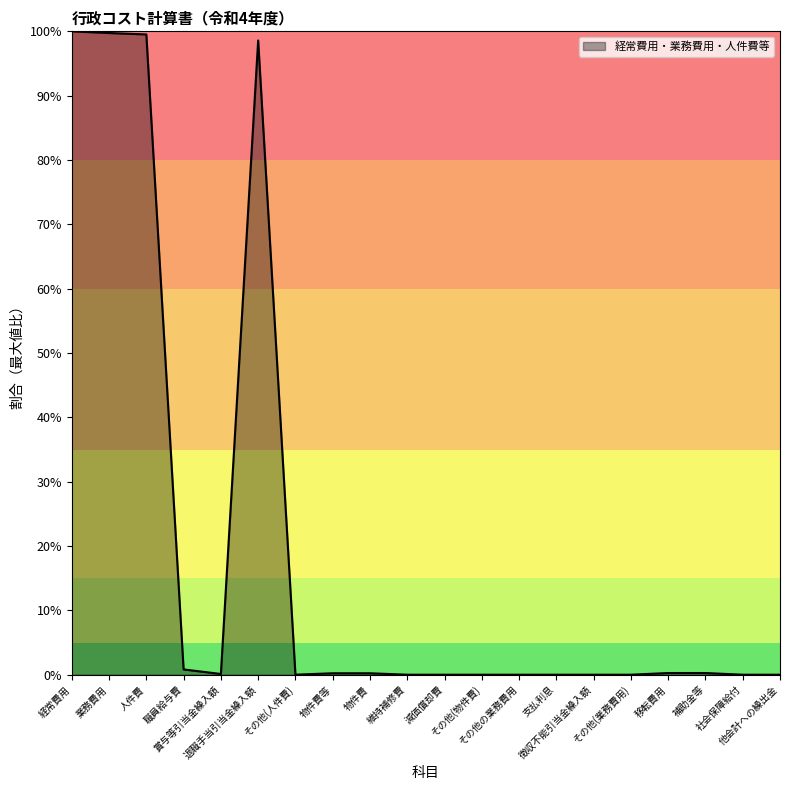

What is the greatest value displayed?

100.0